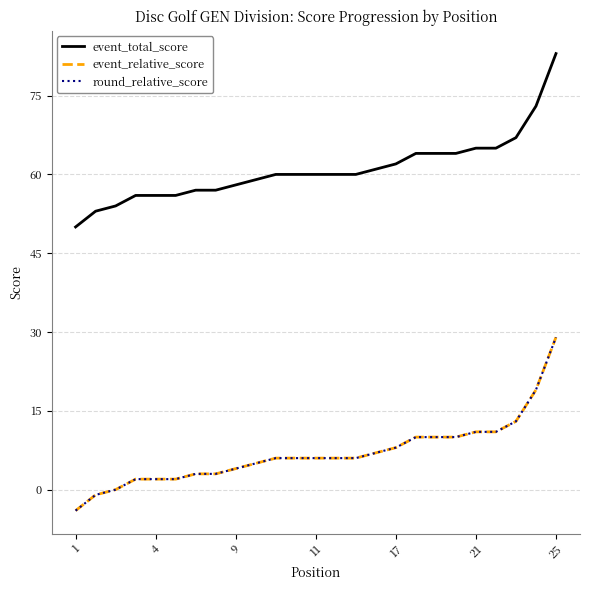

True or false: event_total_score and event_relative_score cross at least once.

False